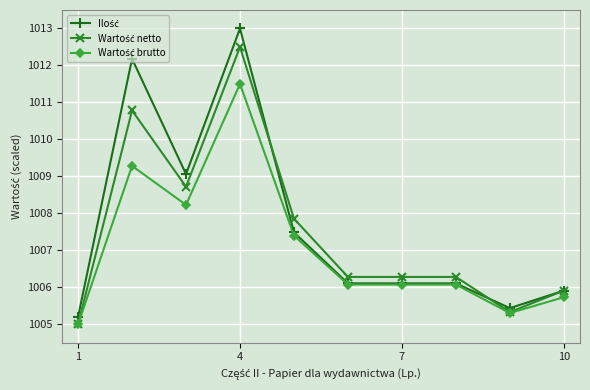

What is the maximum value shown in the chart?

1013.0